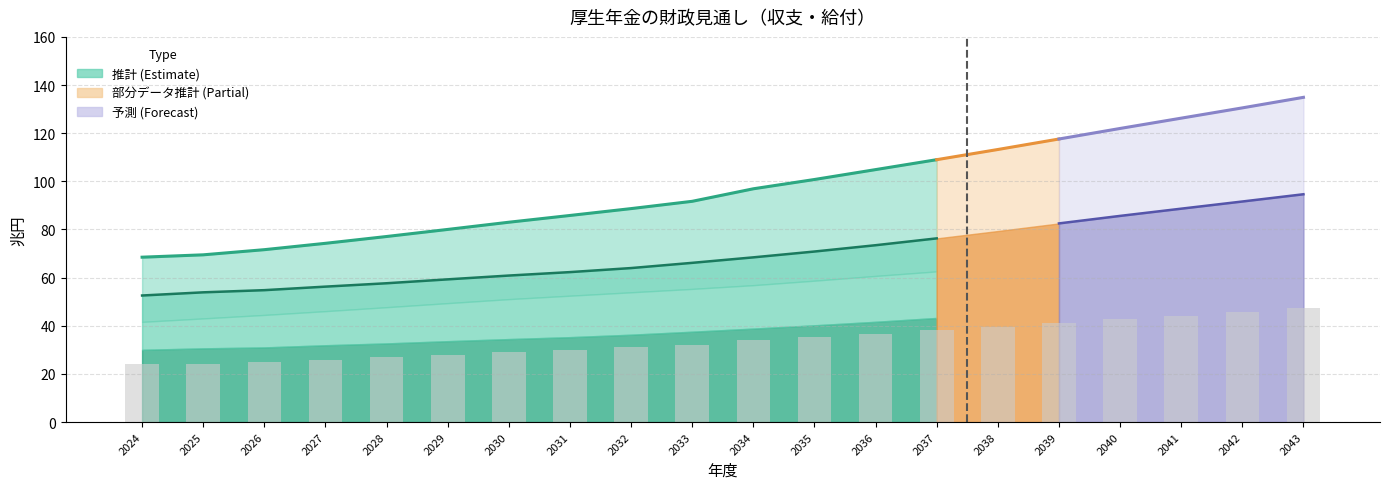

Which has a higher value, 2028 or 2034?

2034